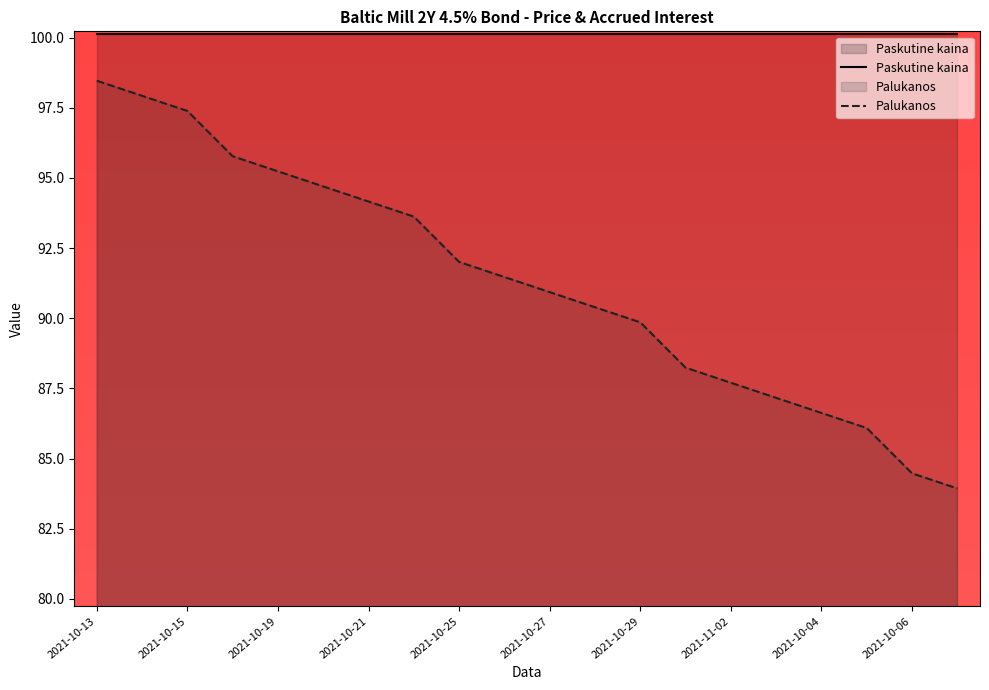

True or false: there are more than 2 points higher than both neighbors.

False